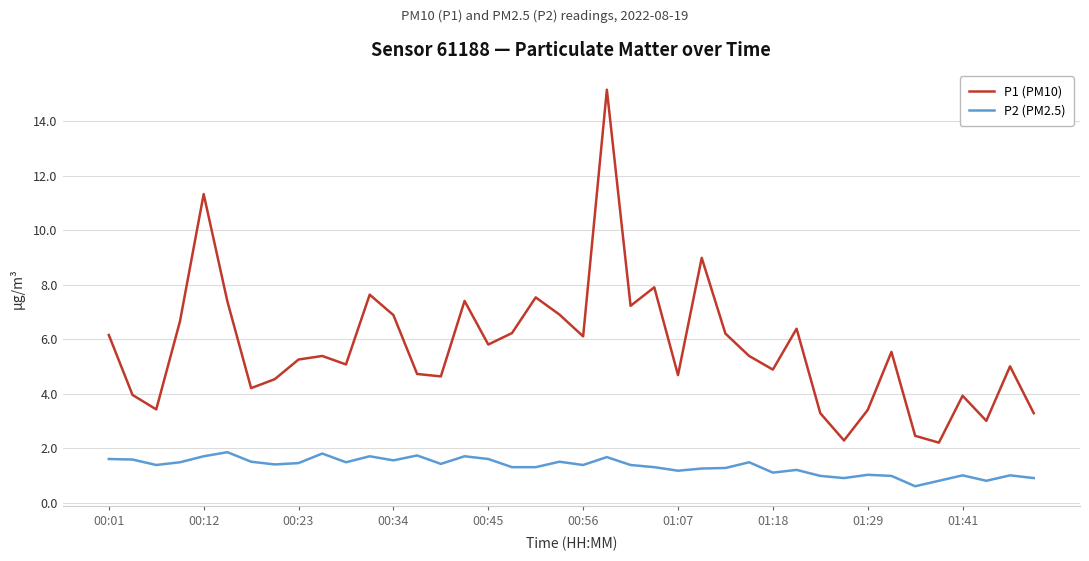

Which series has the largest total across all categories?

P1 (PM10)